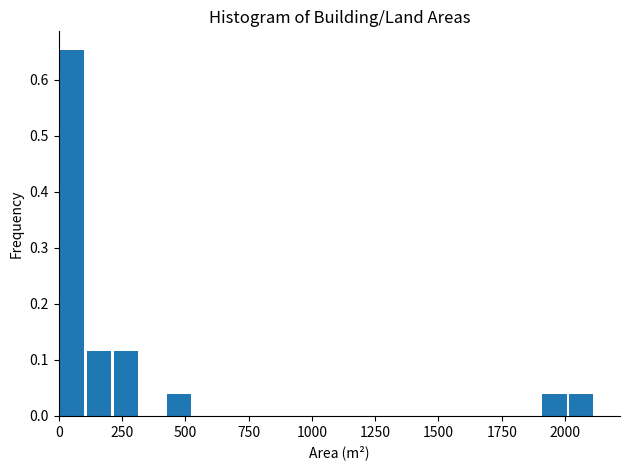

Read against the x-axis, roughly where is the centre of the tallest bar?

50